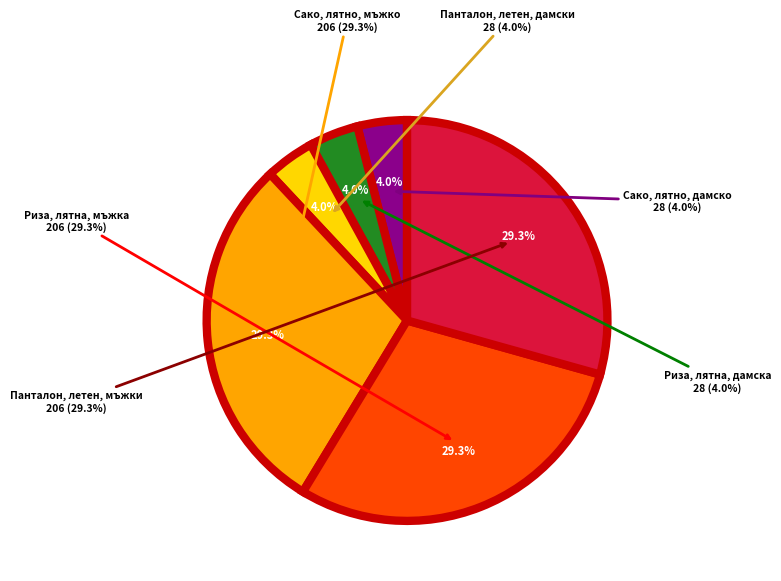

What is the total percentage of Панталон, летен, мъжки and Сако, лятно, дамско?

33.3%